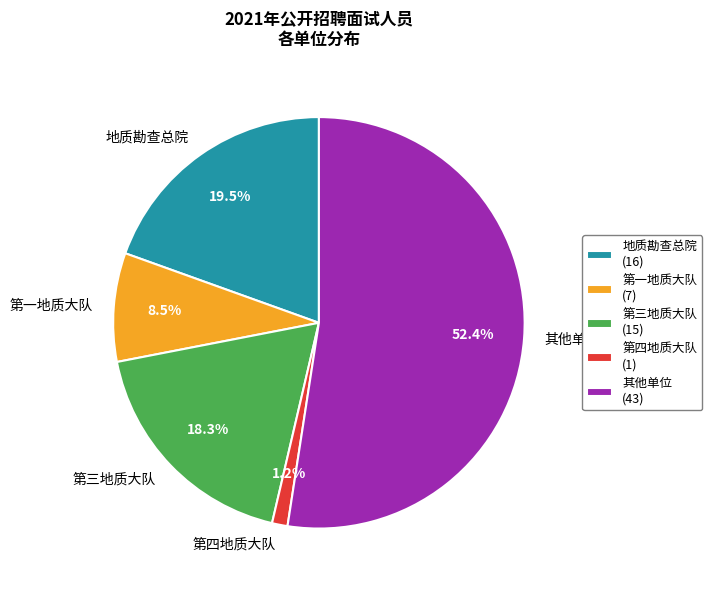

Is there any slice that represents more than half of the pie?

Yes